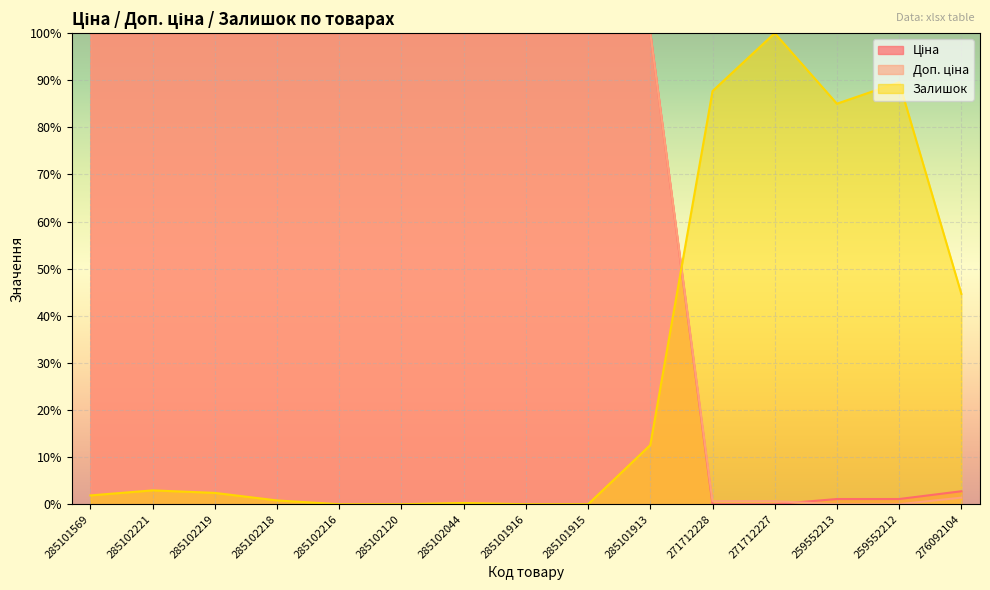

Where is Залишок nearest to the value 50?

276092104